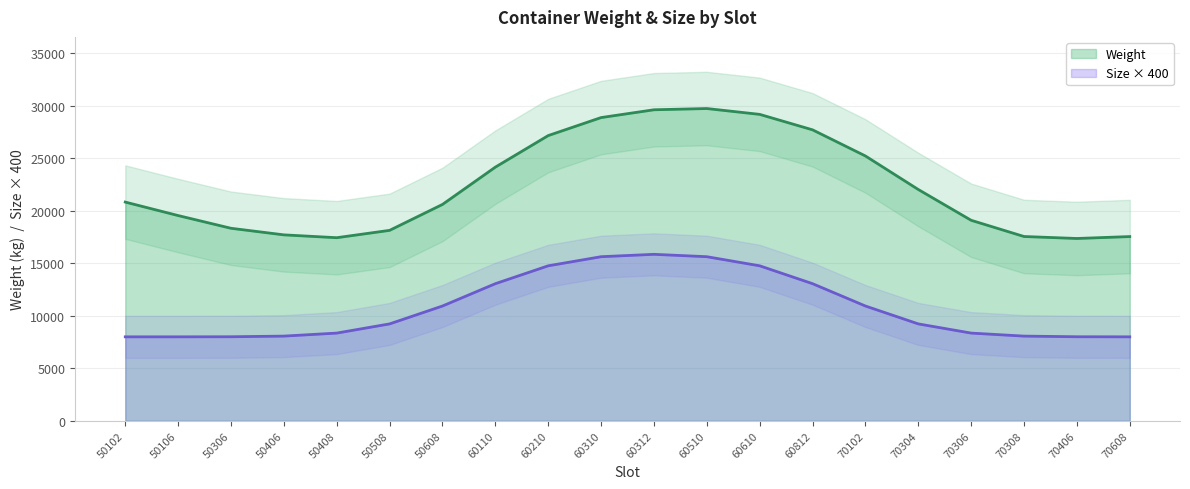

True or false: Size and Weight intersect in this chart.

False